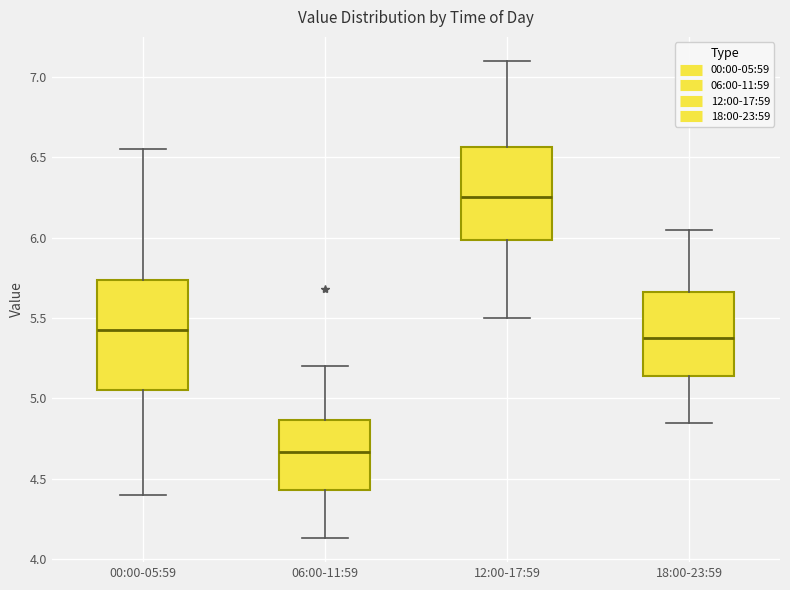

Reading left to right, read every box against the y-axis: the position of its median line, the range the box covers, and the ends of its whiskers. The values are not printed on the chart, so give them approximately, as read against the axis.

00:00-05:59: median 5.45, box 5.05 to 5.75, whiskers 4.40 to 6.55
06:00-11:59: median 4.65, box 4.45 to 4.85, whiskers 4.15 to 5.20
12:00-17:59: median 6.25, box 6.00 to 6.55, whiskers 5.50 to 7.10
18:00-23:59: median 5.40, box 5.15 to 5.65, whiskers 4.85 to 6.05